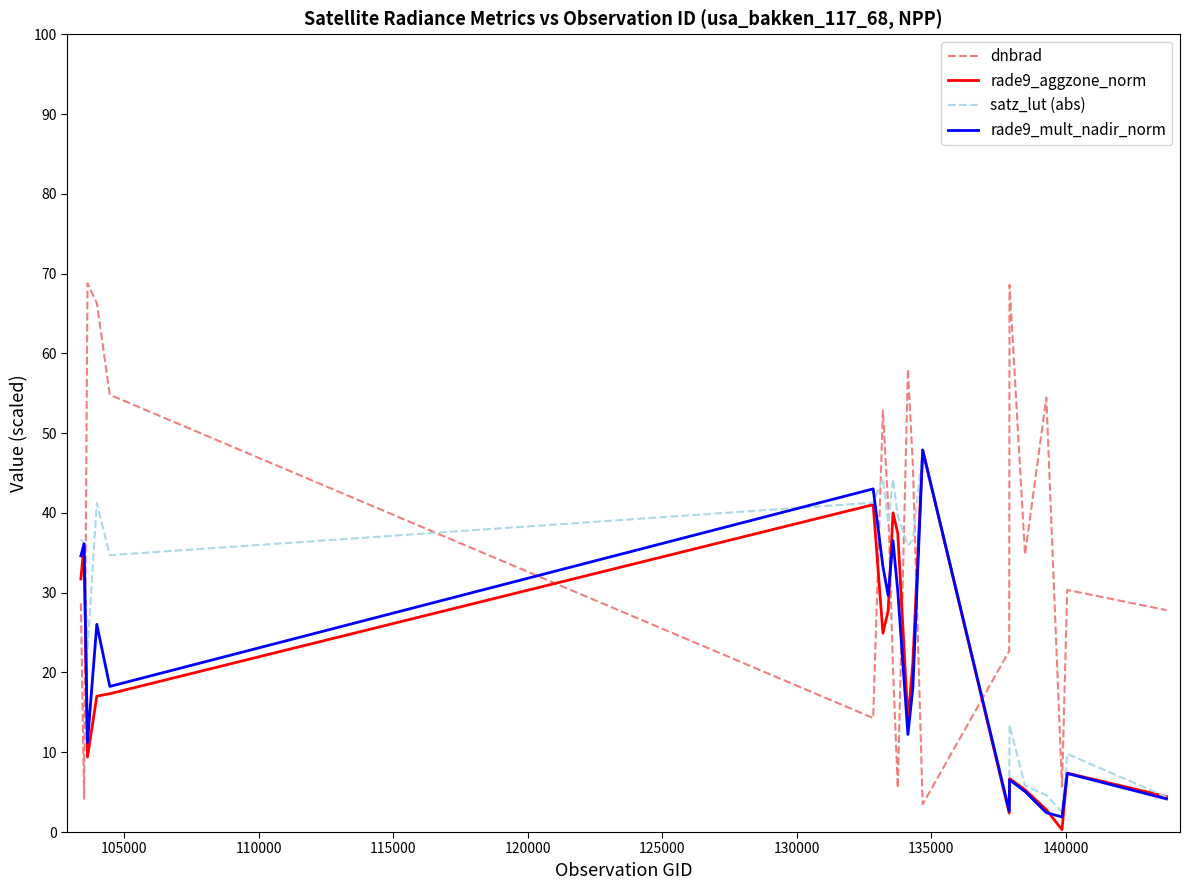

In dnbrad, how many points are higher than both neighbors (excluding endpoints)?

6